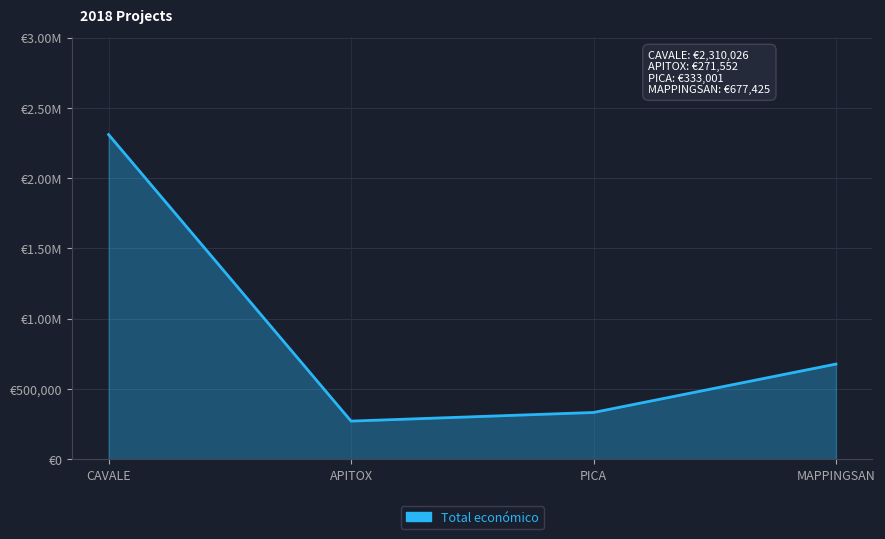

Reading left to right, list all the values displayed in this chart.

CAVALE=2310026	APITOX=271552	PICA=333001	MAPPINGSAN=677425